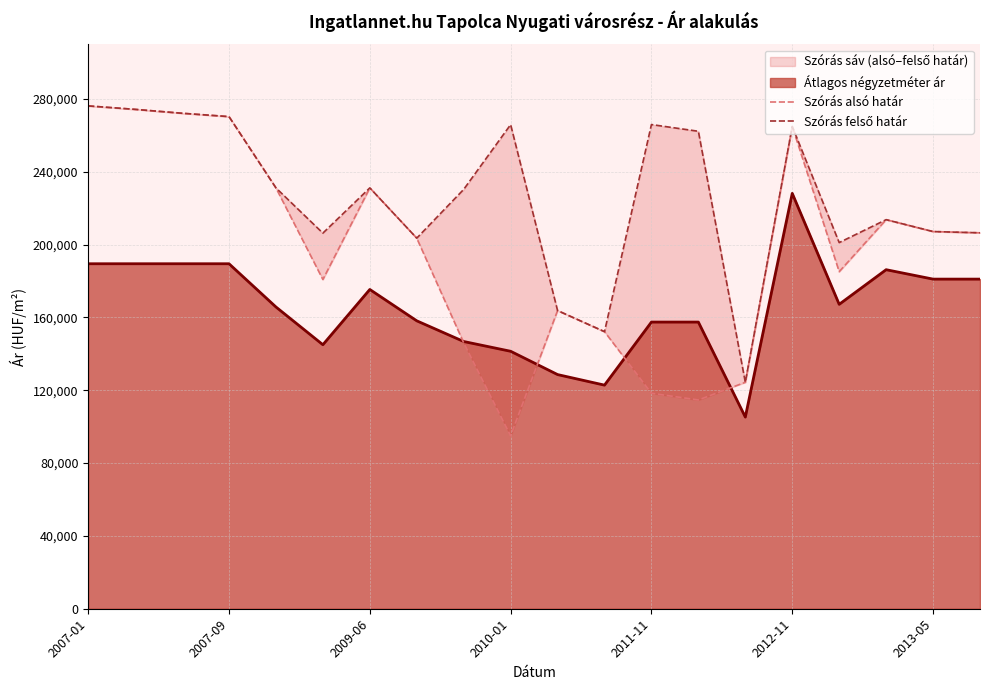

What is the maximum value shown in the chart?

276159